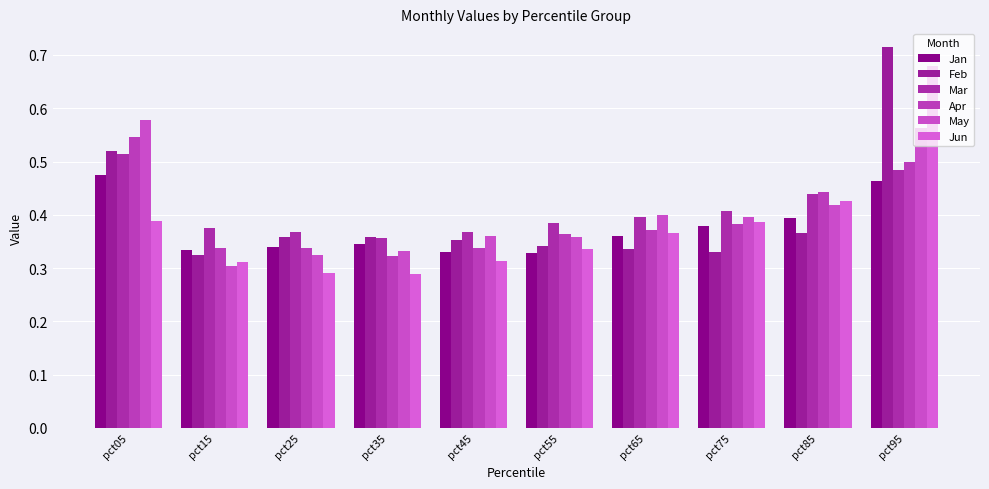

Reading left to right, what are all the values shown in this chart?

Jan: 0.5	0.3	0.3	0.3	0.3	0.3	0.4	0.4	0.4	0.5
Feb: 0.5	0.3	0.4	0.4	0.4	0.3	0.3	0.3	0.4	0.7
Mar: 0.5	0.4	0.4	0.4	0.4	0.4	0.4	0.4	0.4	0.5
Apr: 0.5	0.3	0.3	0.3	0.3	0.4	0.4	0.4	0.4	0.5
May: 0.6	0.3	0.3	0.3	0.4	0.4	0.4	0.4	0.4	0.6
Jun: 0.4	0.3	0.3	0.3	0.3	0.3	0.4	0.4	0.4	0.7